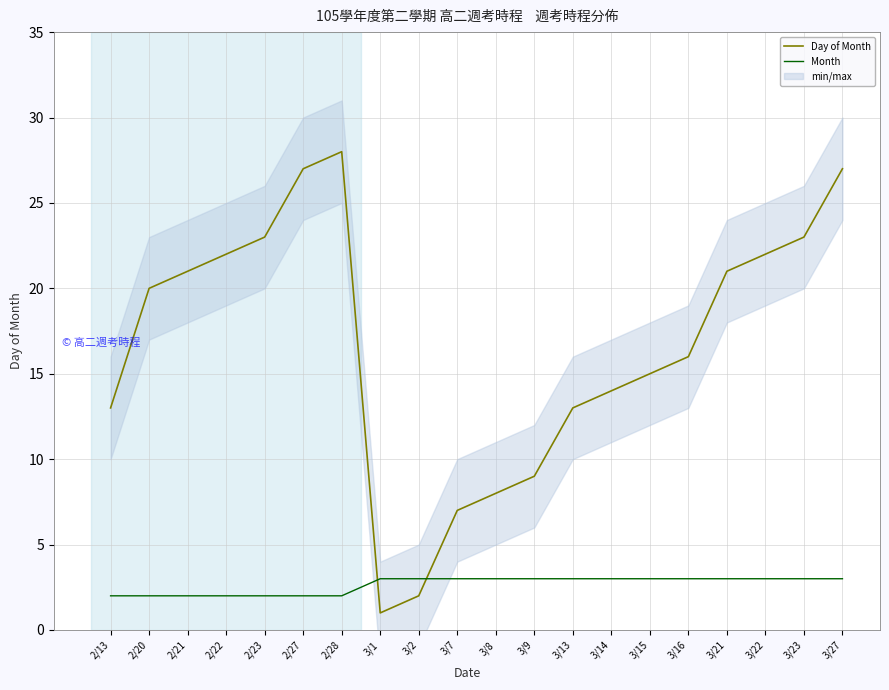

At which label does Day of Month first exceed 20?

2/21